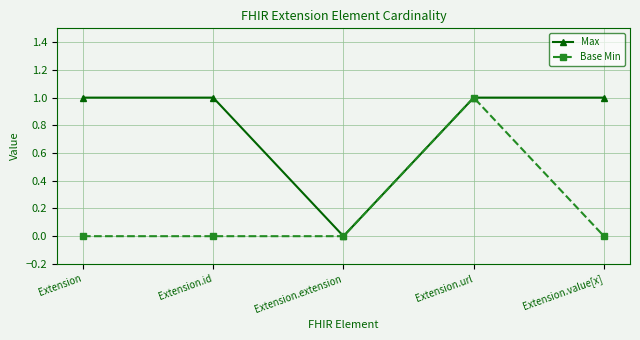

How many lines are shown in the chart?

2